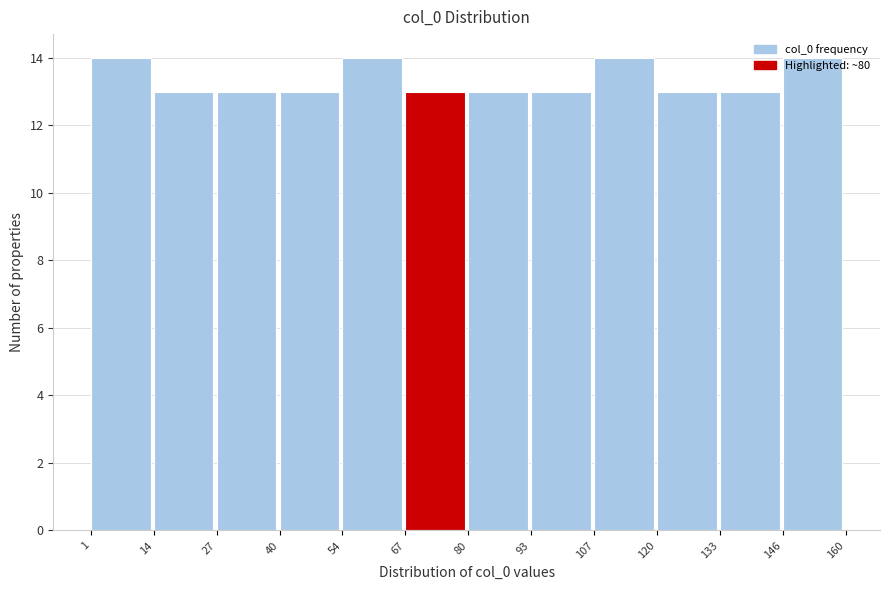

What is the height of the bar covering 1 to 14 on the x-axis? The values are not printed on the chart, so give them approximately, as read against the axis.

14